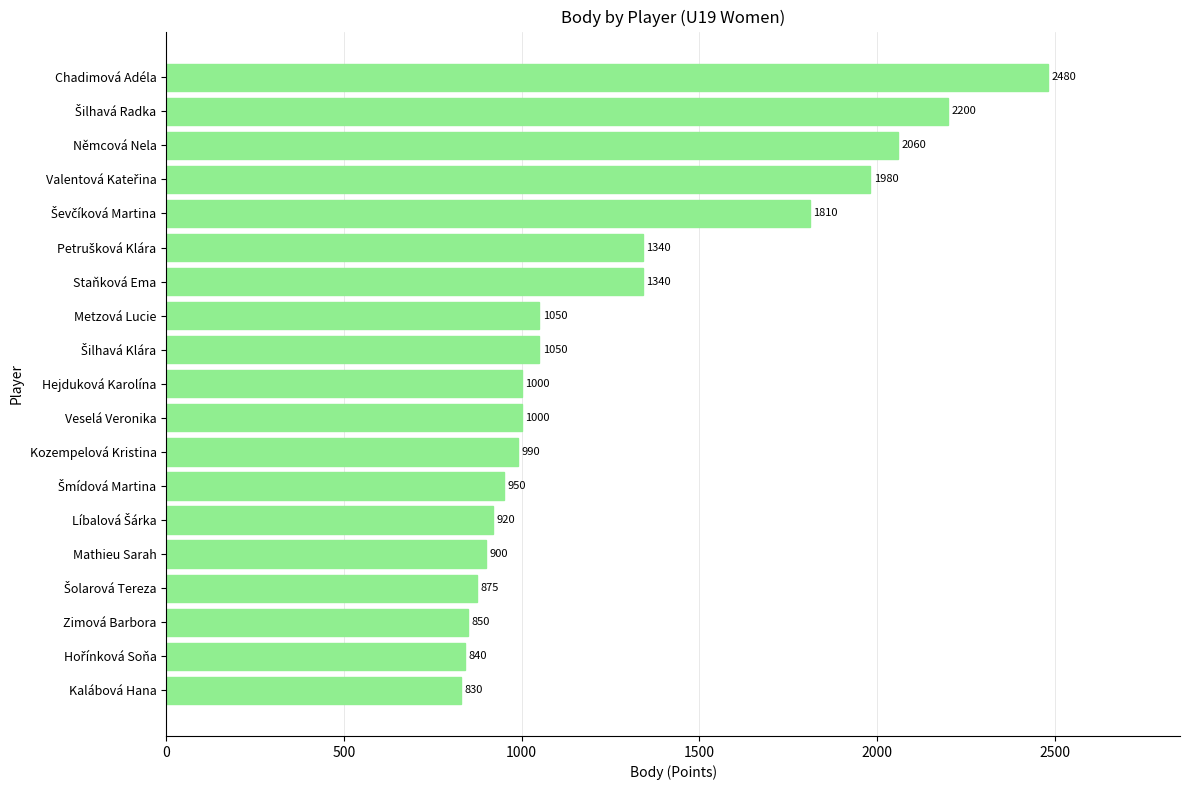

What is the greatest value displayed?

2480